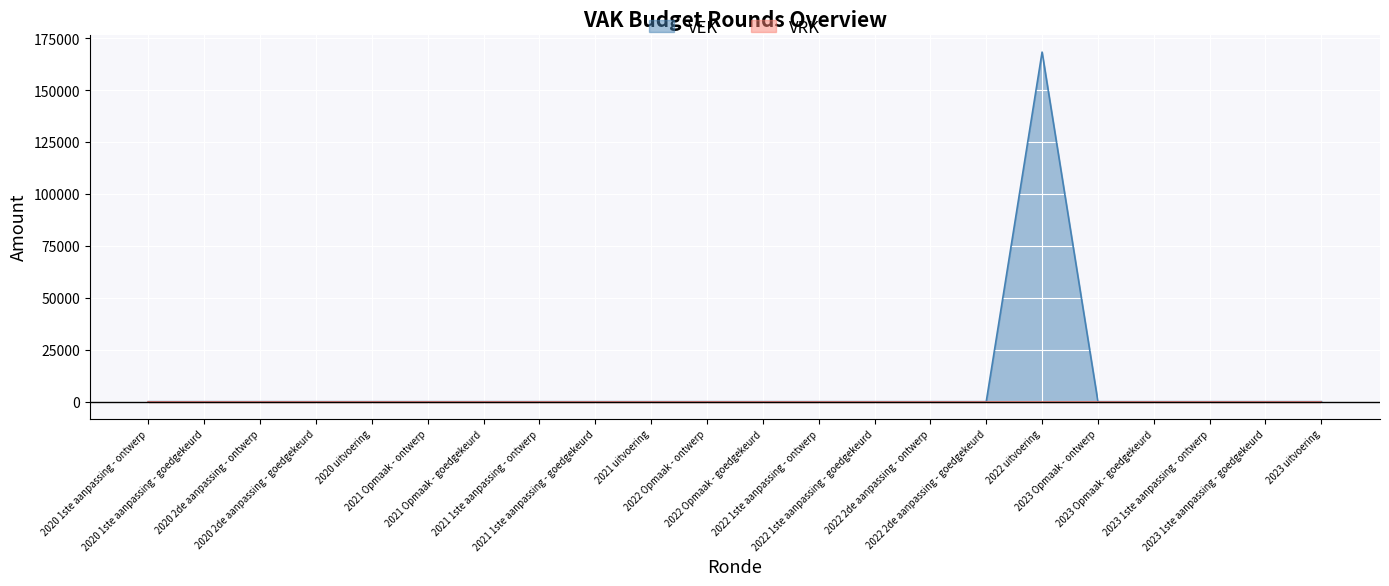

Is it true that the value at 2022 Opmaak - goedgekeurd is 0?

True